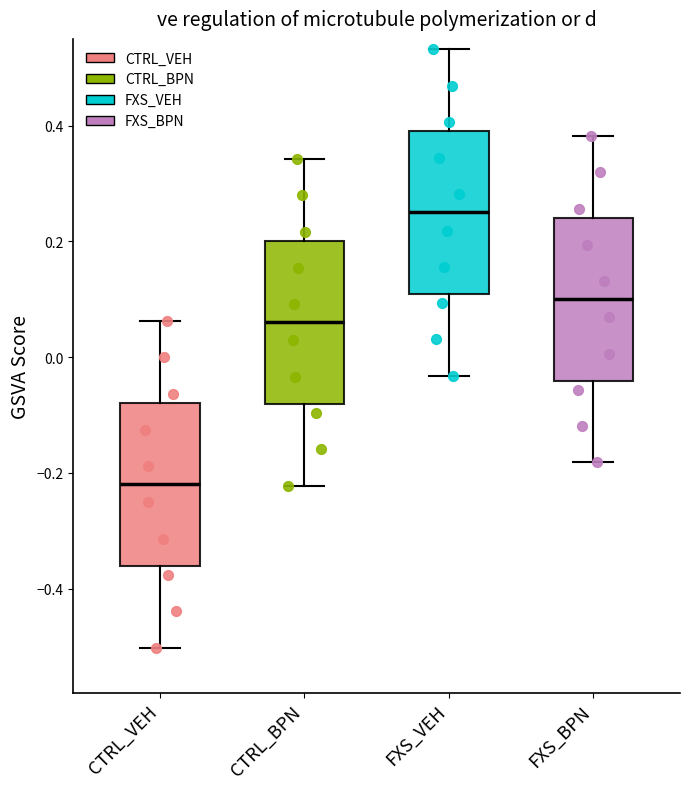

Reading left to right, read every box against the y-axis: the position of its median line, the range the box covers, and the ends of its whiskers. The values are not printed on the chart, so give them approximately, as read against the axis.

CTRL_VEH: median -0.22, box -0.36 to -0.08, whiskers -0.50 to 0.06
CTRL_BPN: median 0.06, box -0.08 to 0.20, whiskers -0.22 to 0.34
FXS_VEH: median 0.26, box 0.10 to 0.40, whiskers -0.04 to 0.54
FXS_BPN: median 0.10, box -0.04 to 0.24, whiskers -0.18 to 0.38